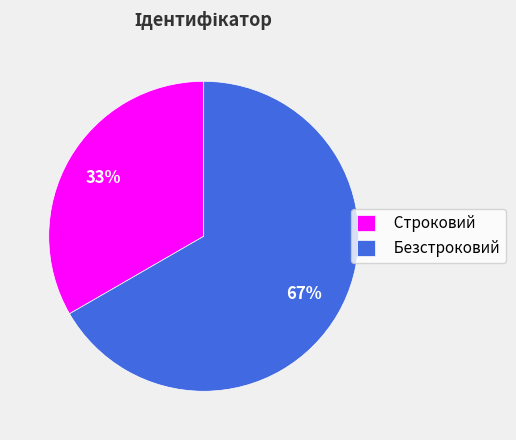

Count the number of slices in the pie.

2